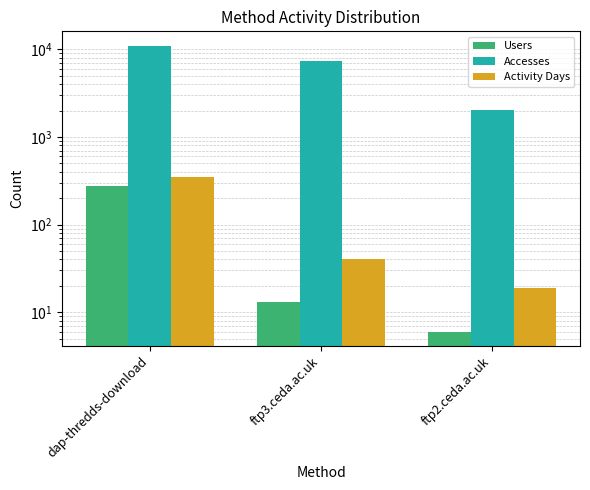

Rank the categories by Accesses value from lowest to highest.

ftp2.ceda.ac.uk, ftp3.ceda.ac.uk, dap-thredds-download